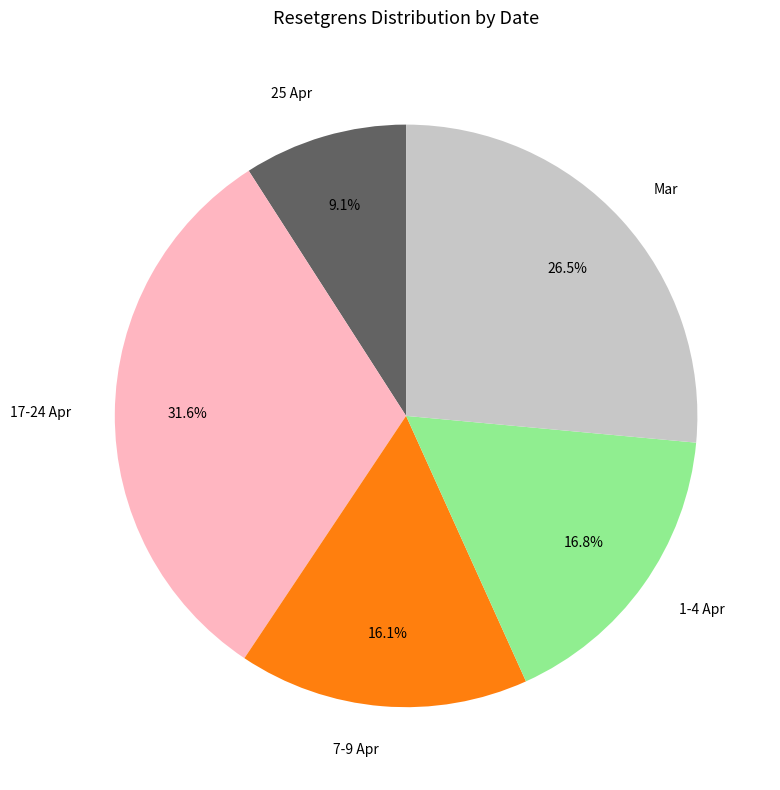

What portion of the pie excludes 25 Apr?

90.9%